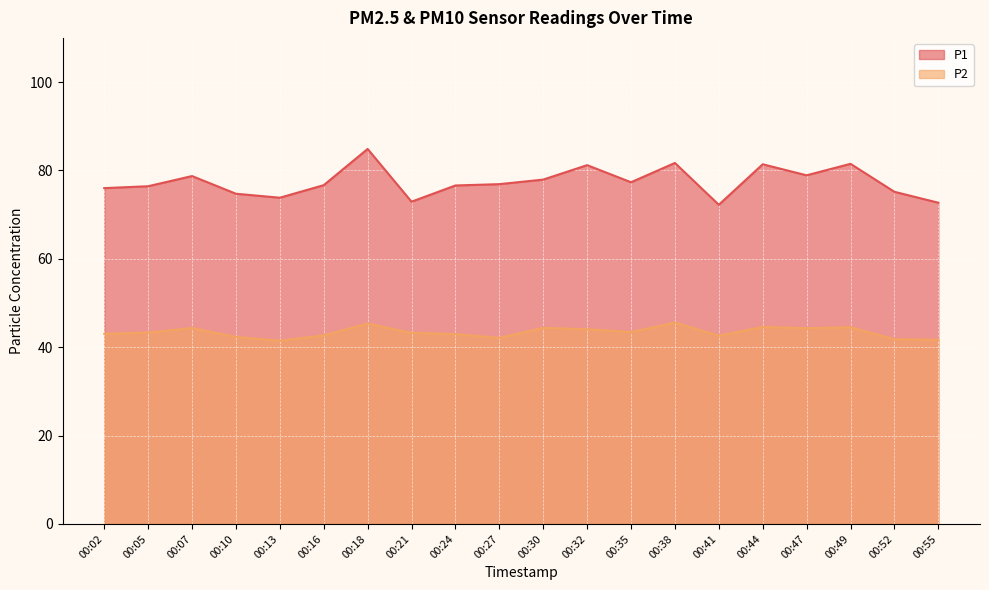

What is the difference between the maximum and second lowest values in the P2 series?

3.9